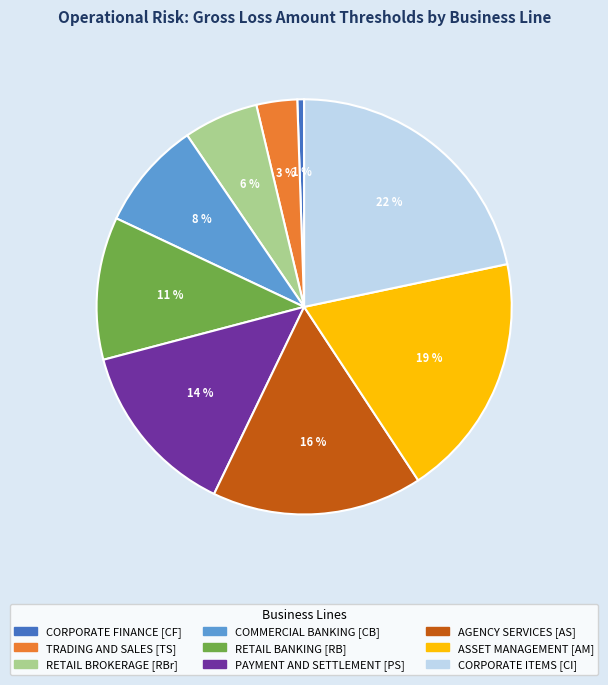

What percentage is the ASSET MANAGEMENT [AM] slice, to the nearest percent?

19%